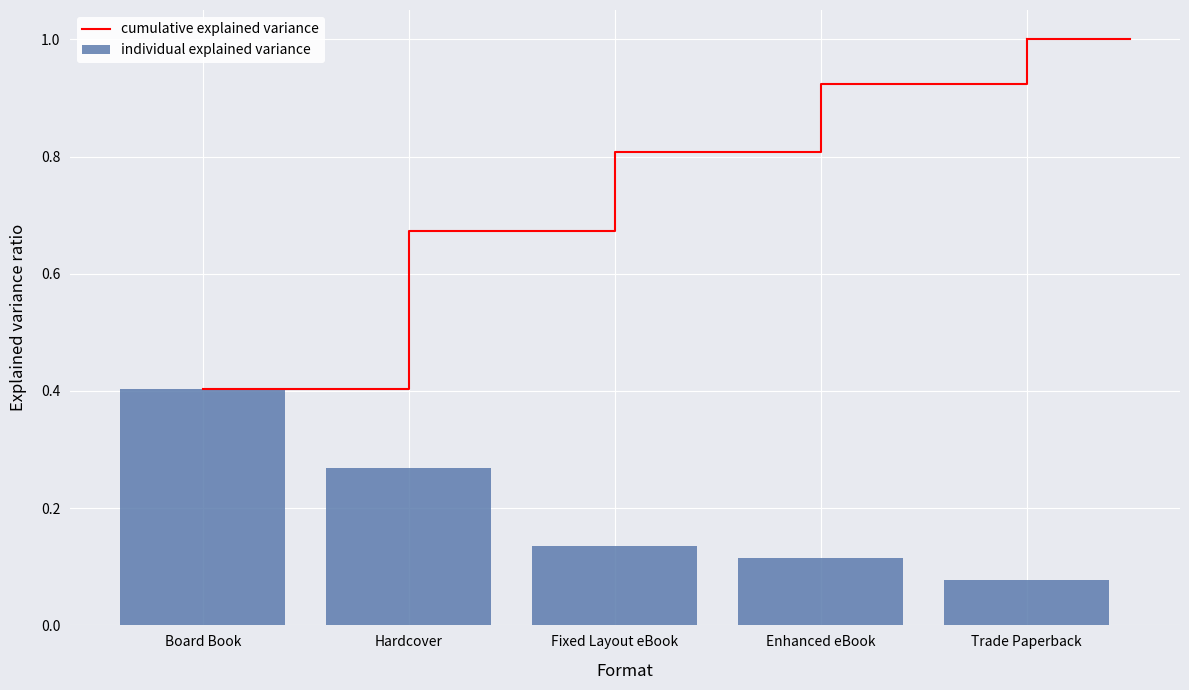

How many groups of bars are there?

5